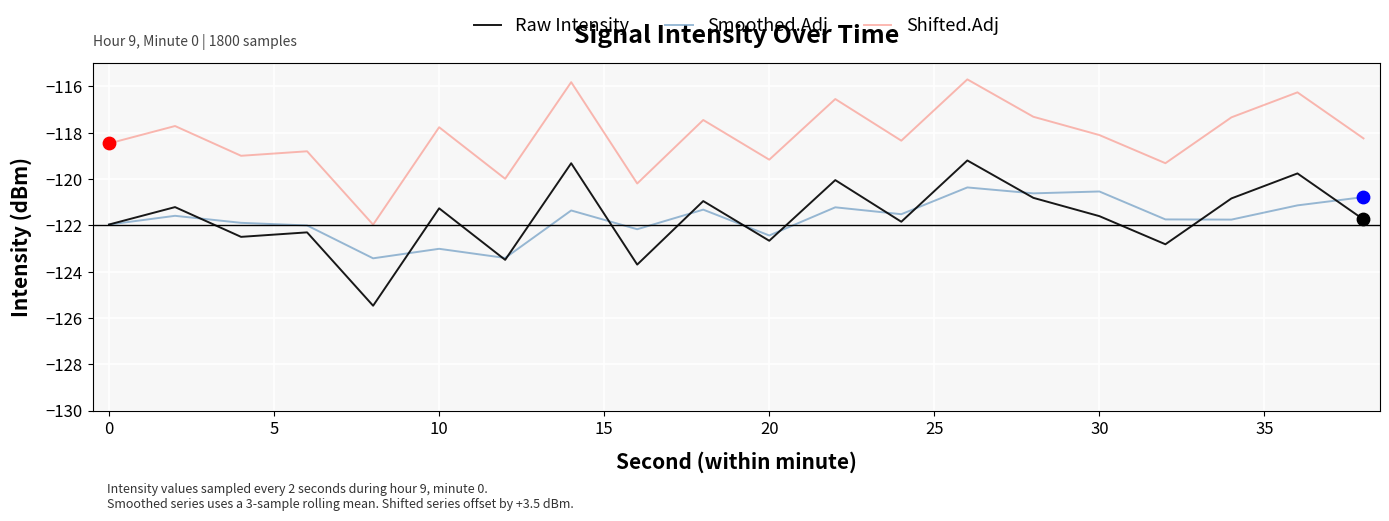

Which series has the largest total across all categories?

Shifted.Adj